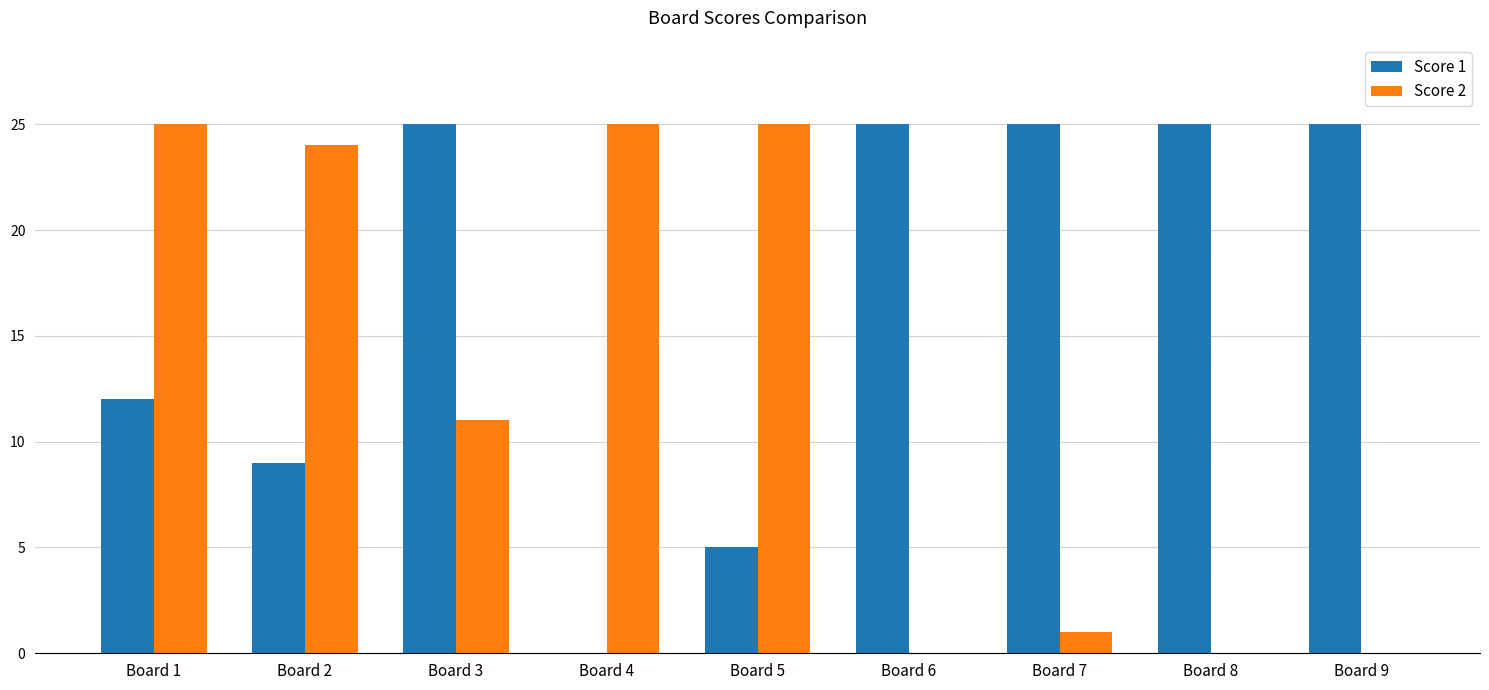

What is the spread (max minus min) of values at Board 3?

14